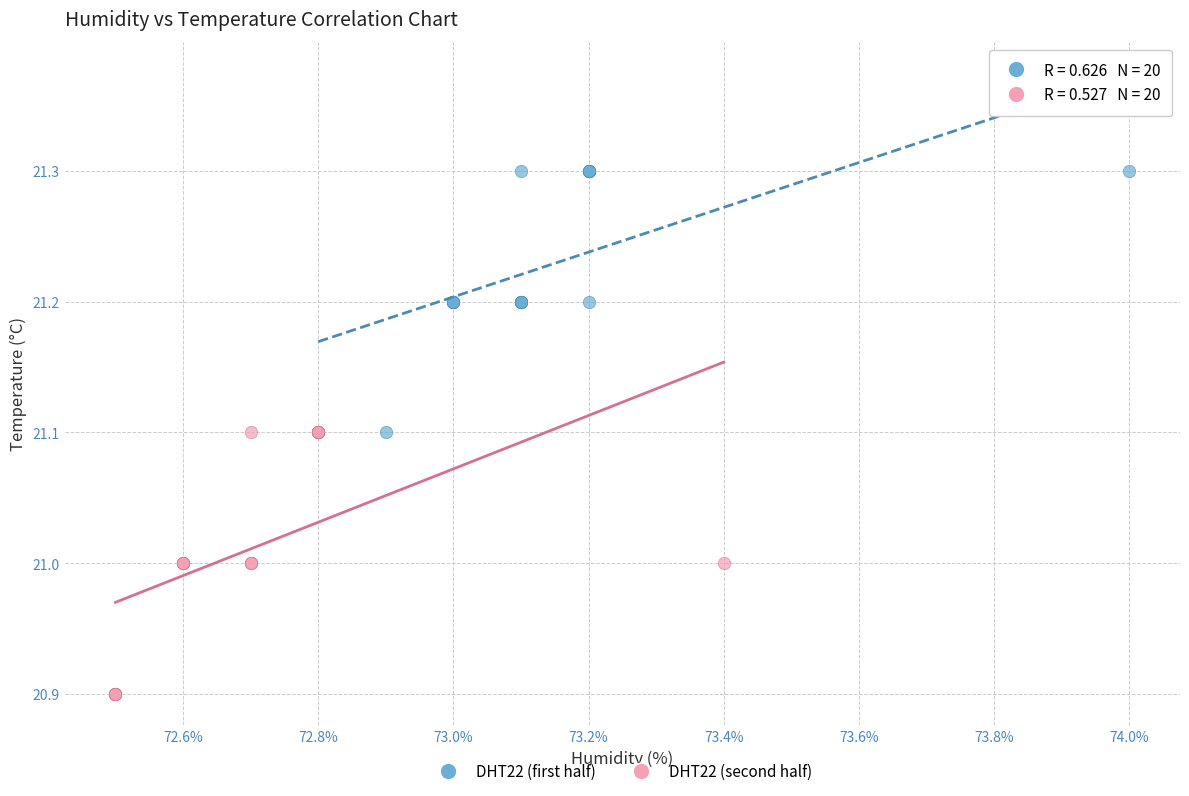

Which series contains the lowest Y value?

DHT22 (second half)